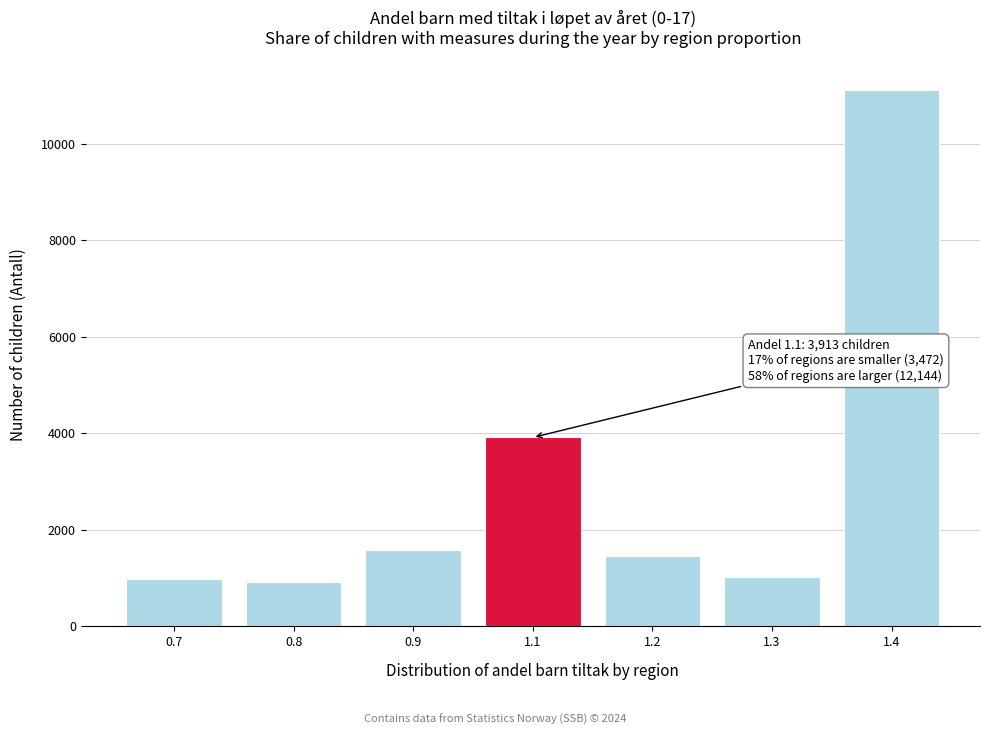

Reading right to left, list all the values displayed in this chart.

11118	1026	1459	3913	1583	917	972